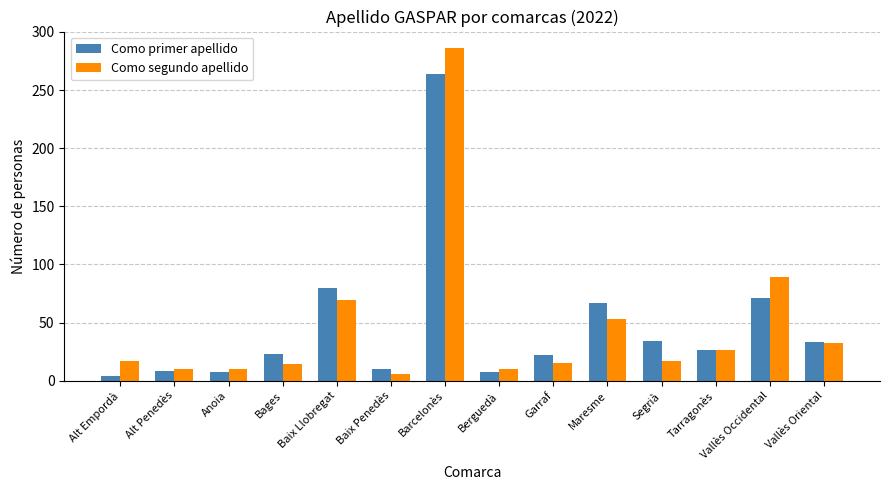

What is the spread (max minus min) of values at Vallès Occidental?

18